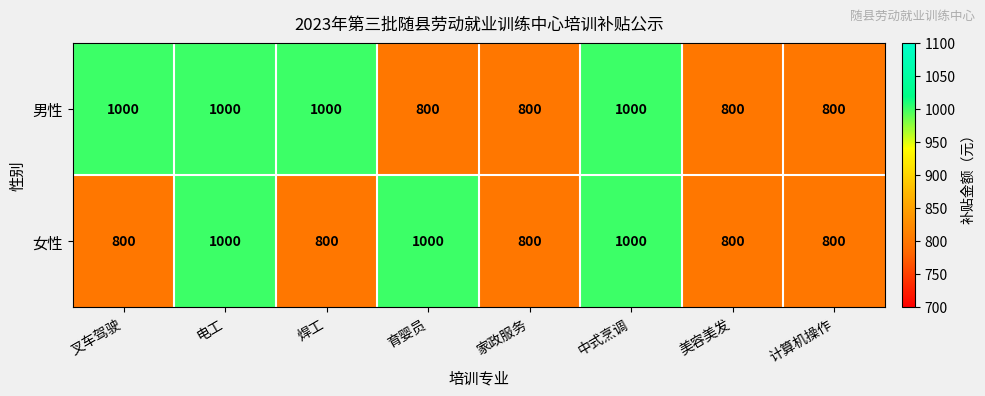

The 女性 series shows 336 at 家政服务. True or false?

False